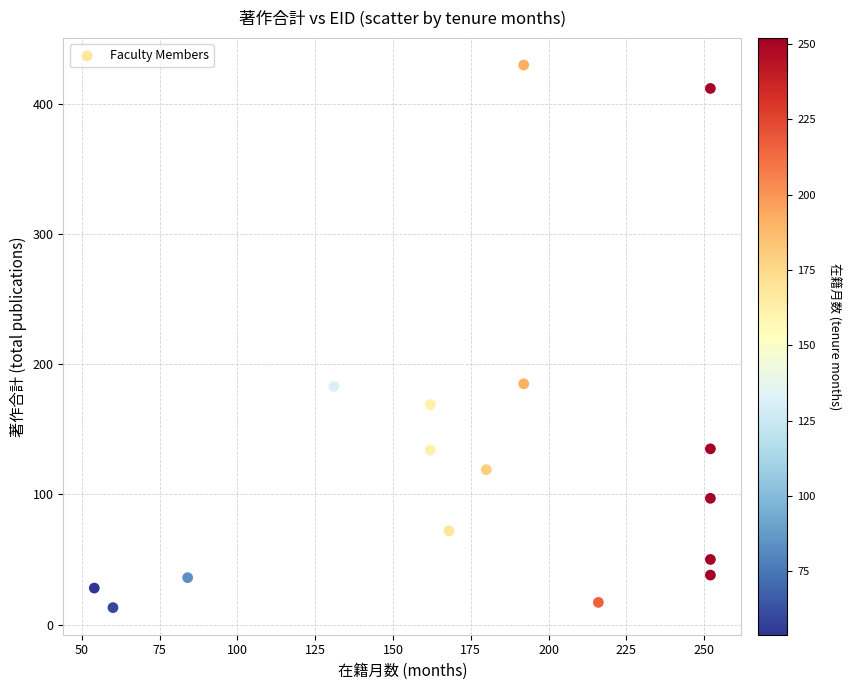

What is the range of Y values (max minus min)?

417